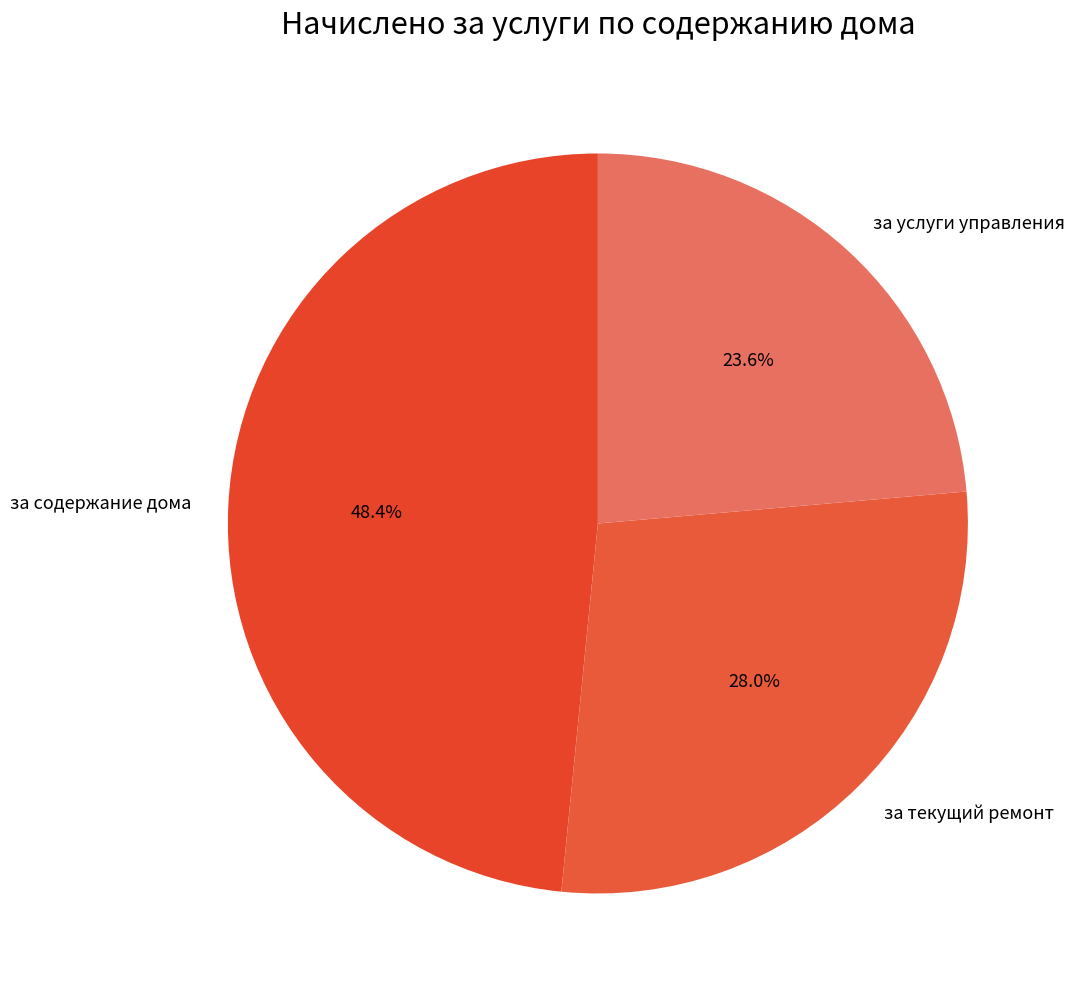

To the nearest percent, what percentage of the pie is за текущий ремонт?

28%